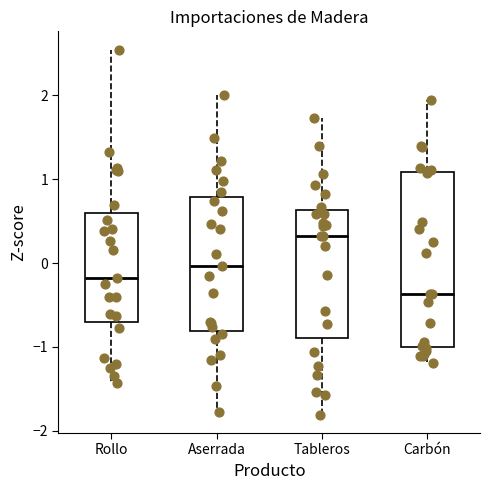

Reading left to right, read every box against the y-axis: the position of its median line, the range the box covers, and the ends of its whiskers. The values are not printed on the chart, so give them approximately, as read against the axis.

Rollo: median -0.2, box -0.7 to 0.6, whiskers -1.4 to 2.5
Aserrada: median 0.0, box -0.8 to 0.8, whiskers -1.8 to 2.0
Tableros: median 0.3, box -0.9 to 0.6, whiskers -1.8 to 1.7
Carbón: median -0.4, box -1.0 to 1.1, whiskers -1.2 to 1.9